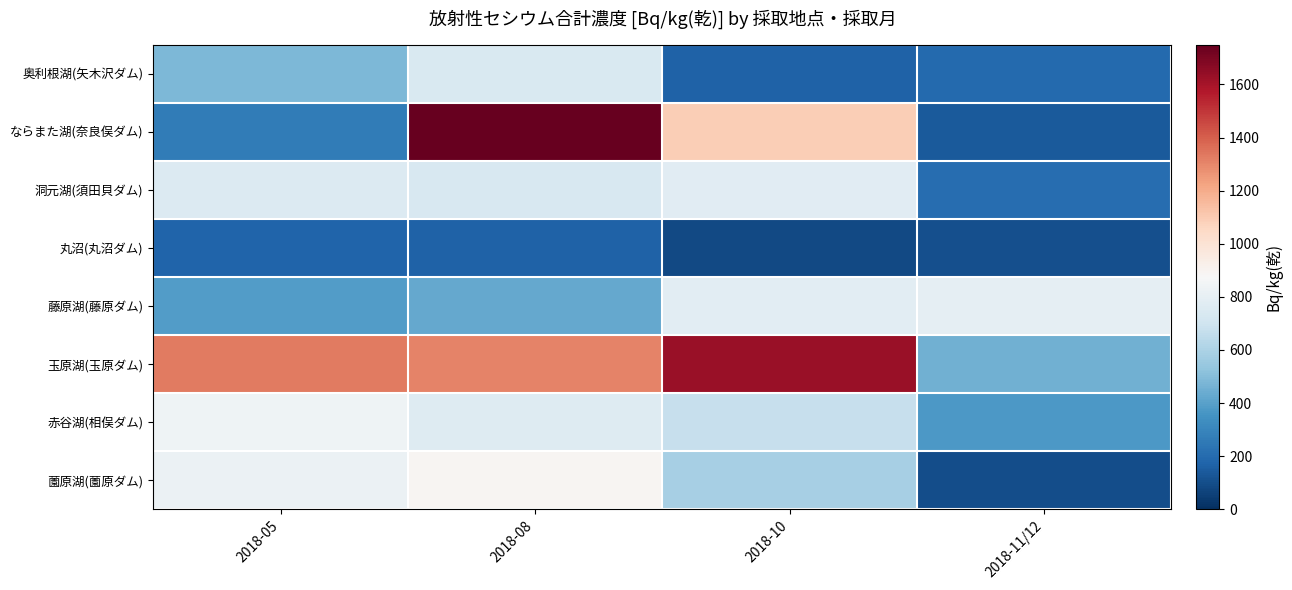

Which series has the largest total across all categories?

玉原湖(玉原ダム)